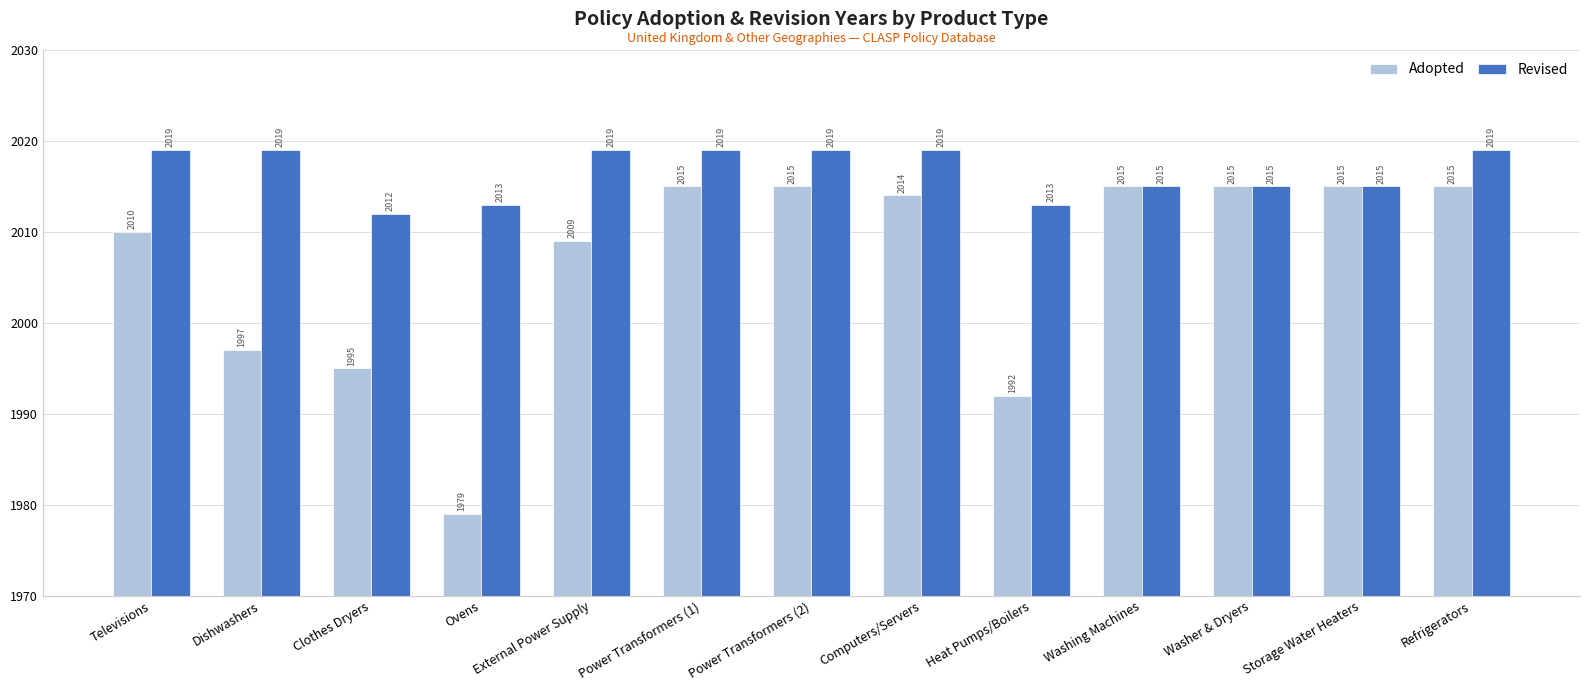

Rank the series by their maximum value, from lowest to highest.

Adopted, Revised